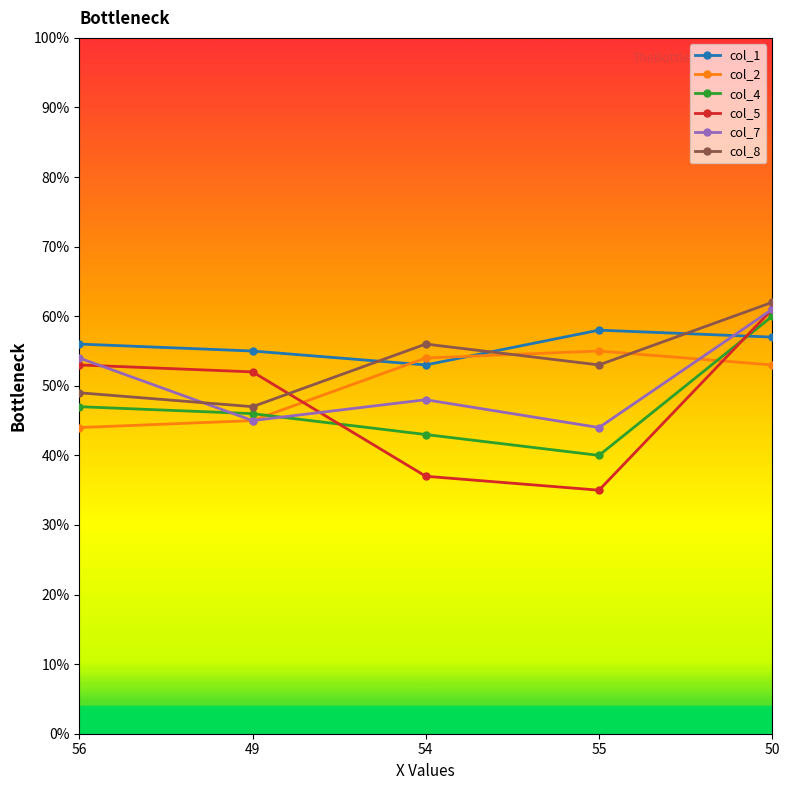

Rank the categories by col_2 value from lowest to highest.

56, 49, 50, 54, 55